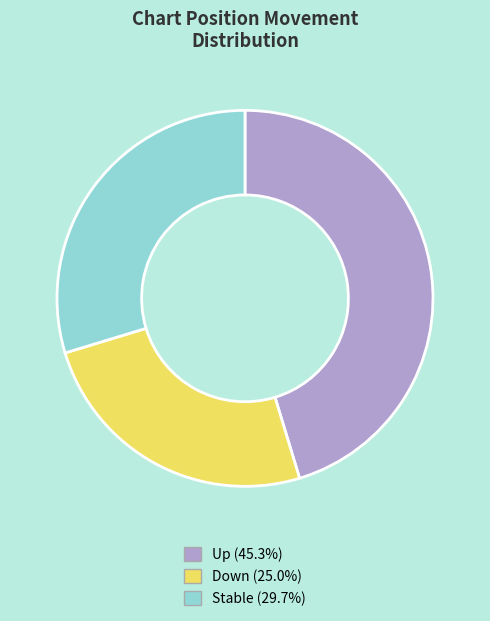

Is there any slice that represents more than half of the pie?

No